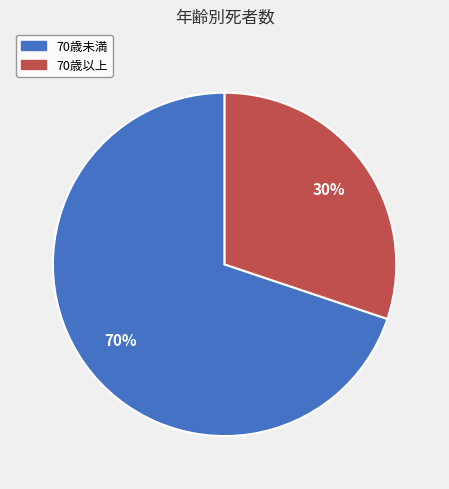

What percentage is the 70歳未満 slice, to the nearest percent?

70%